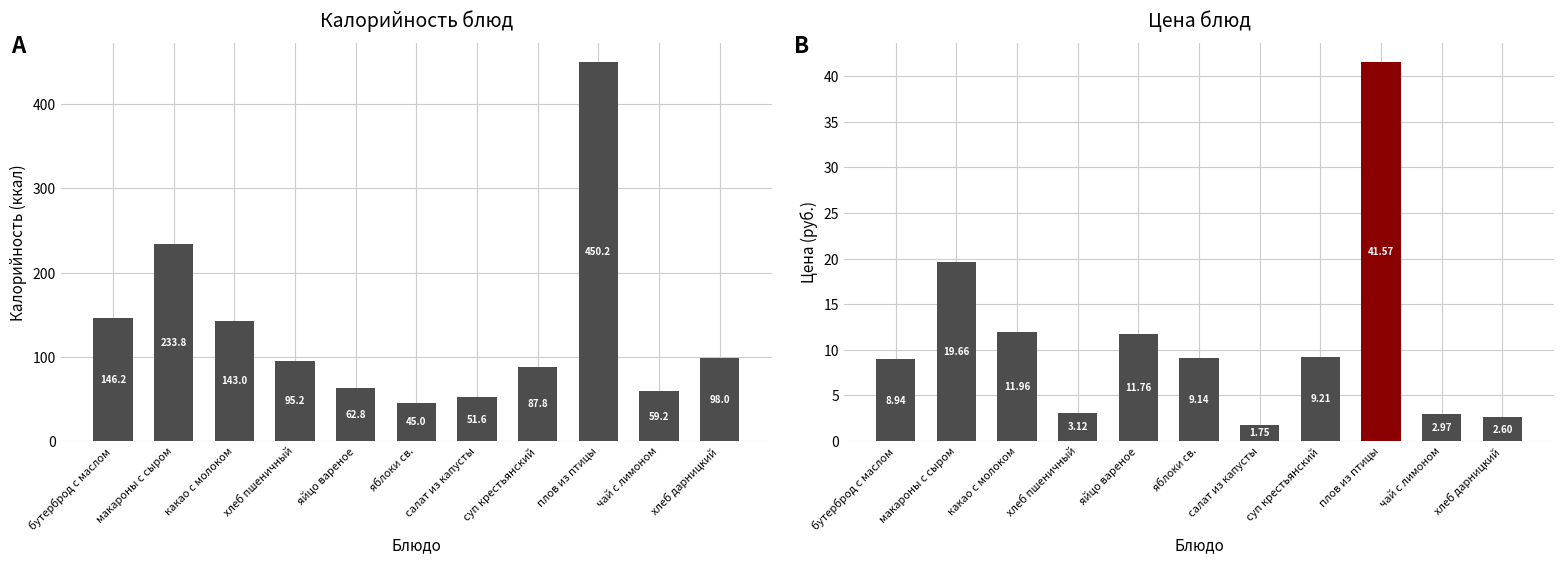

Are the bars horizontal?

No